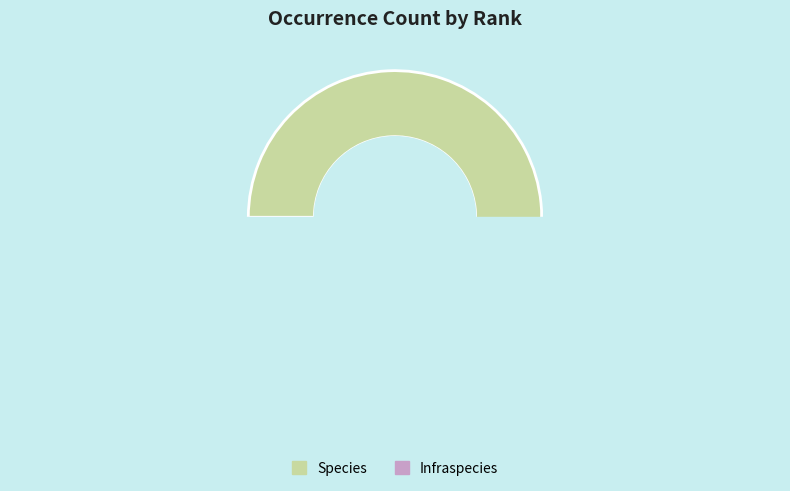

What portion of the pie excludes Species?

3.1%